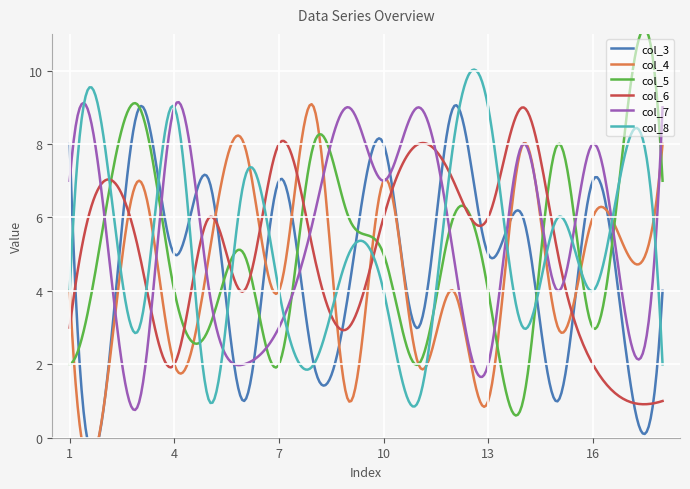

Which category has the lowest value in the col_8 series?

5